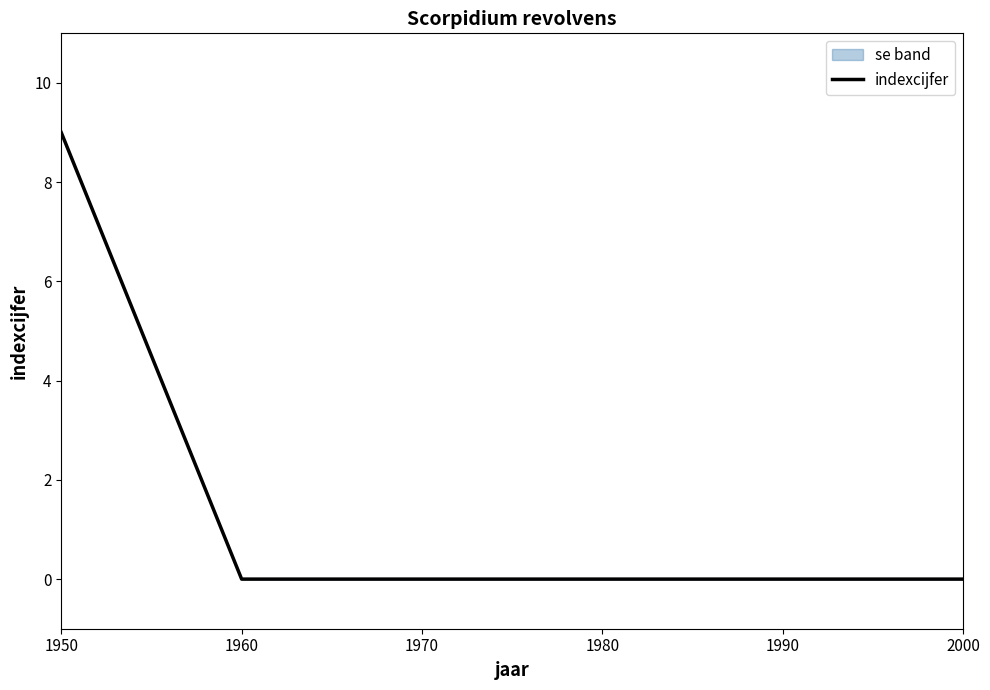

How many lines are shown in the chart?

1